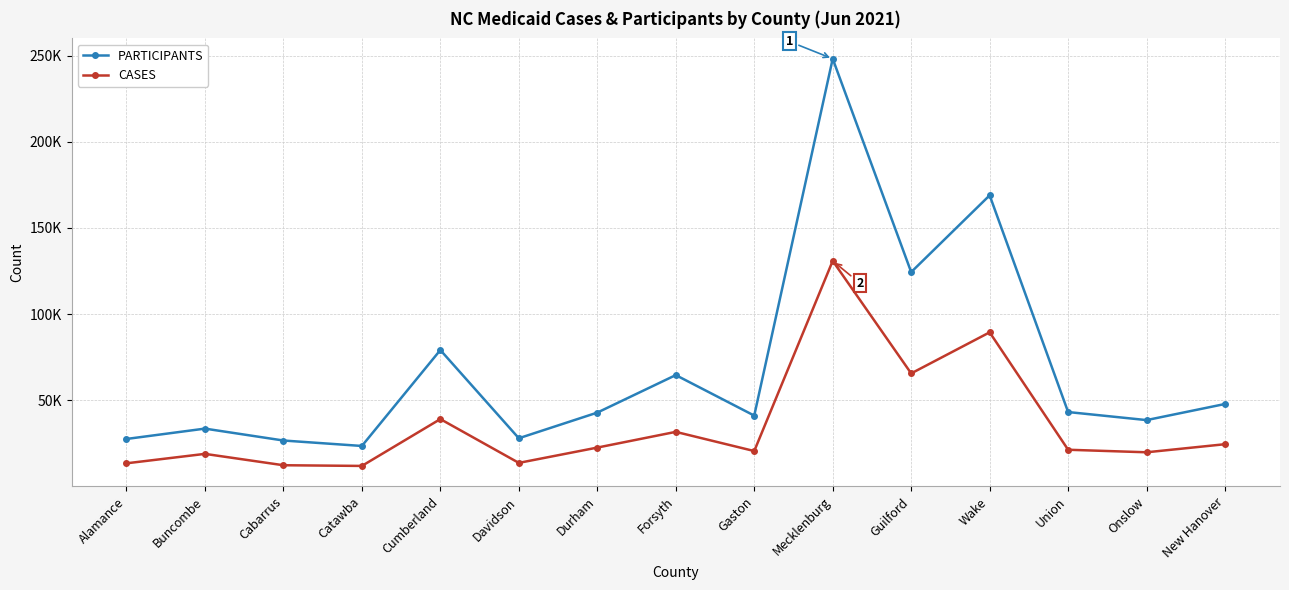

Rank the series at Onslow from highest to lowest value.

PARTICIPANTS, CASES